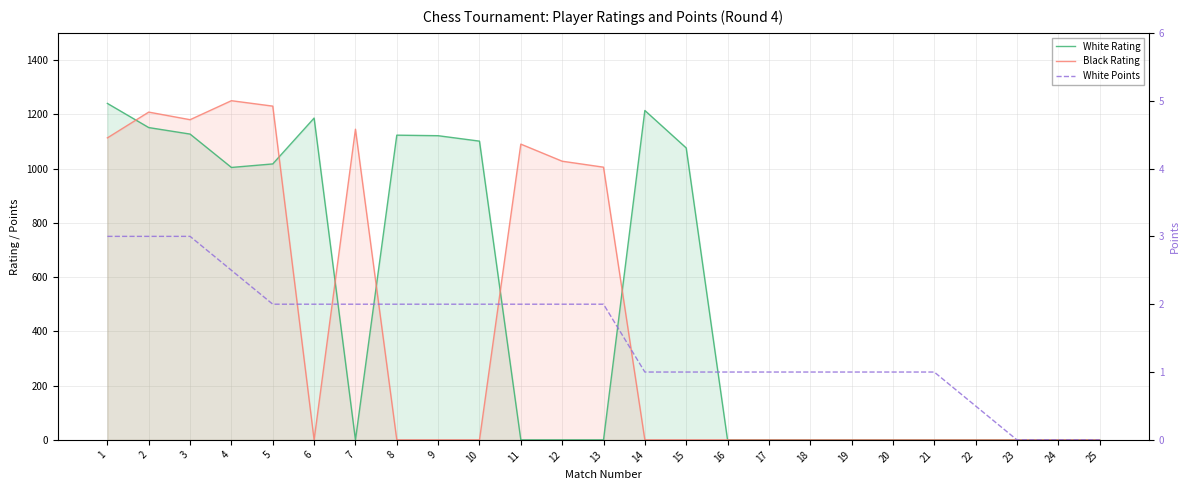

How many times do Black Rating and White Points cross each other?

5